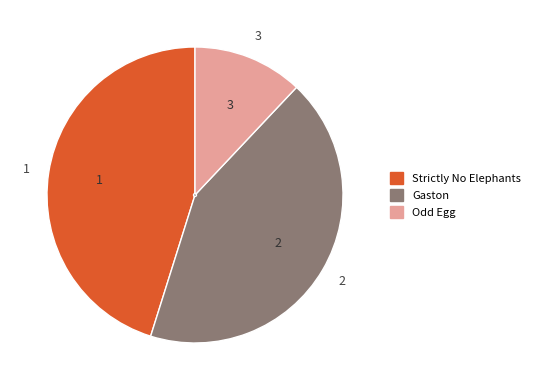

What is the total percentage of Odd Egg and Strictly No Elephants?

57.2%